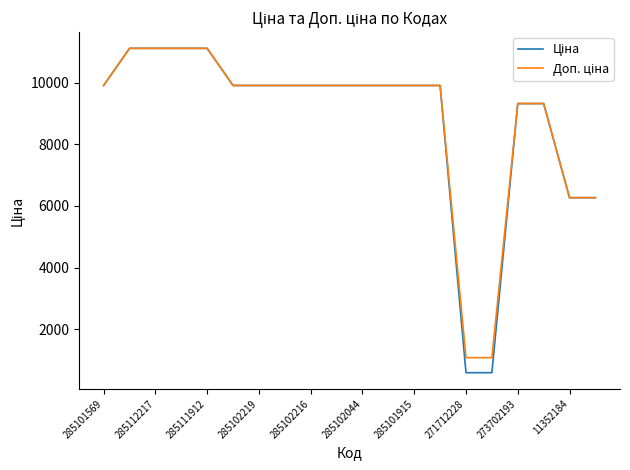

What is the smallest value displayed?

586.0